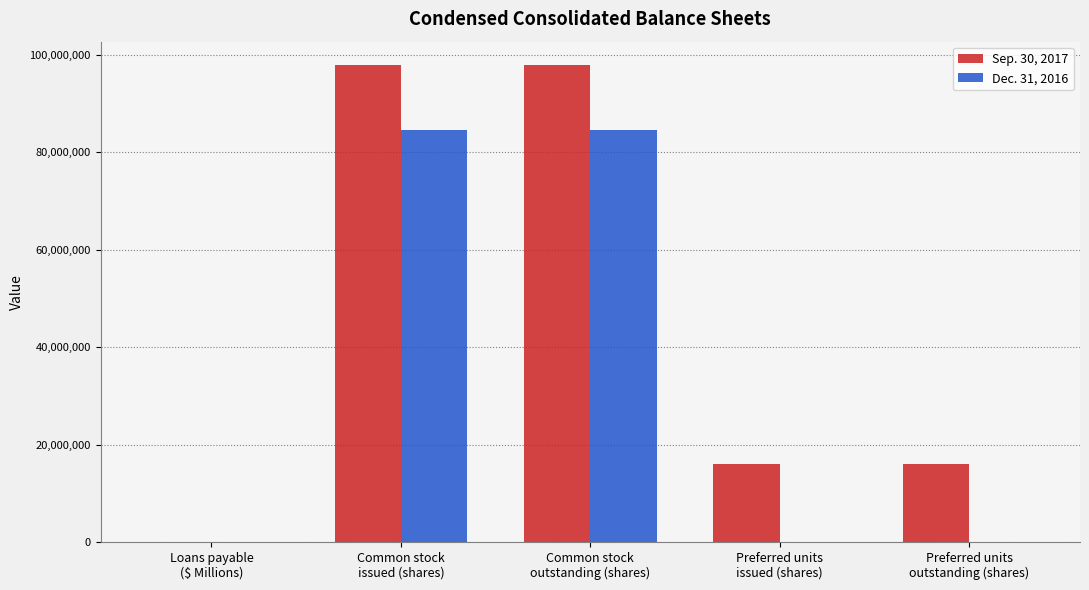

Which series has the largest total across all categories?

Sep. 30, 2017